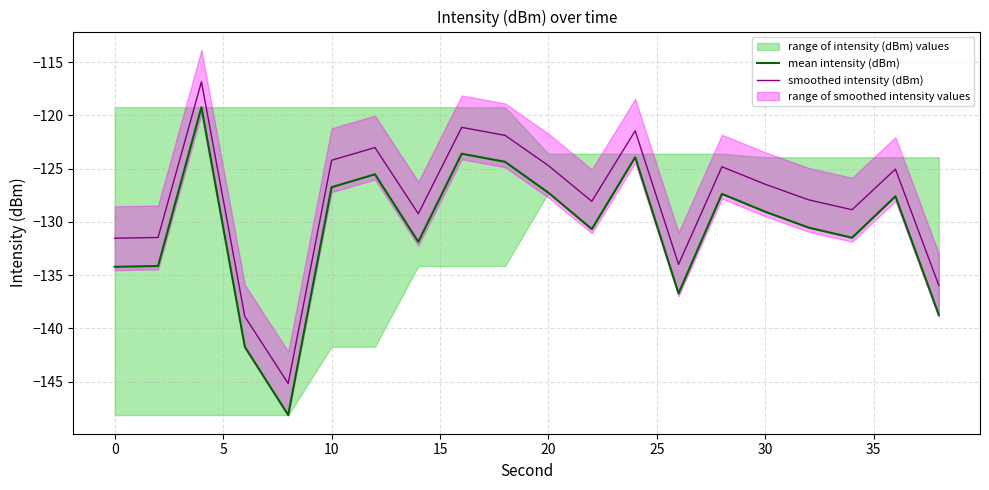

What is the maximum value for smoothed intensity (dBm)?

-116.8